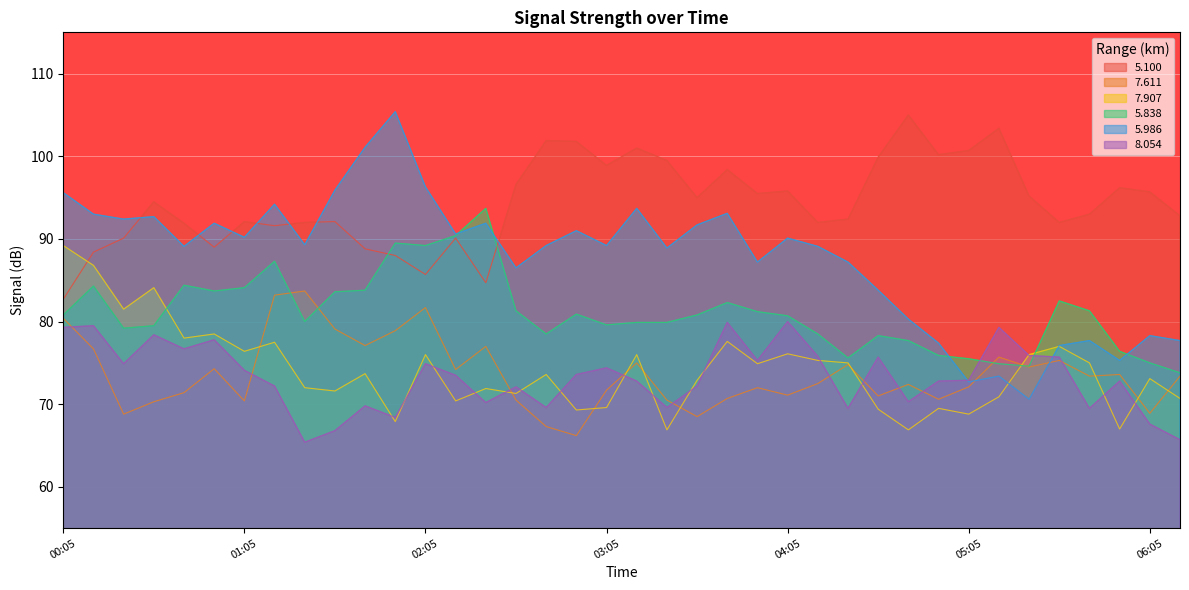

What is the sum of all 7.611 values?

2798.9